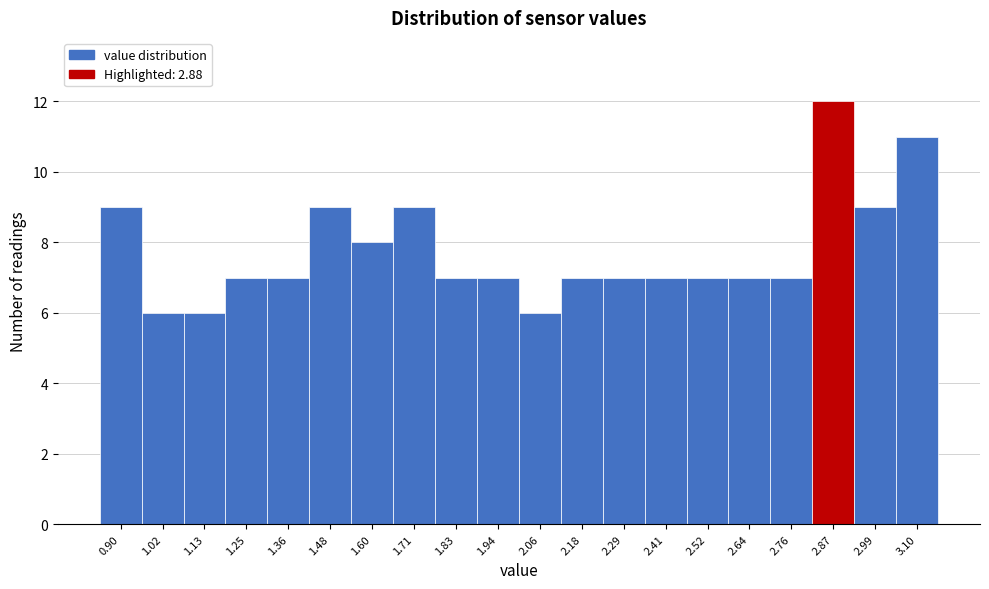

Reading left to right, what are all the values shown in this chart?

9	6	6	7	7	9	8	9	7	7	6	7	7	7	7	7	7	12	9	11